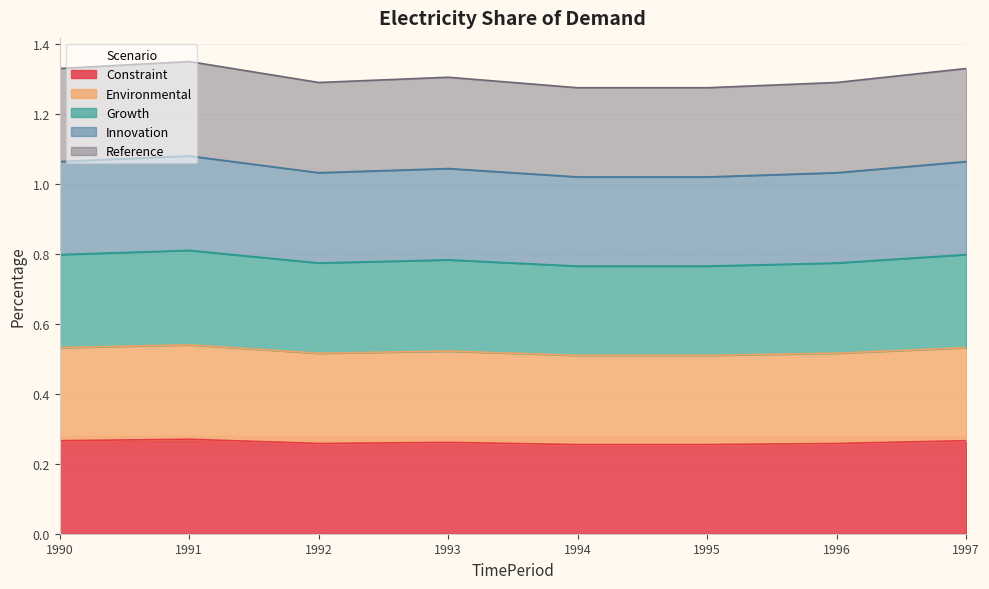

What is the value of the Growth point at the 5th from the left?

0.8